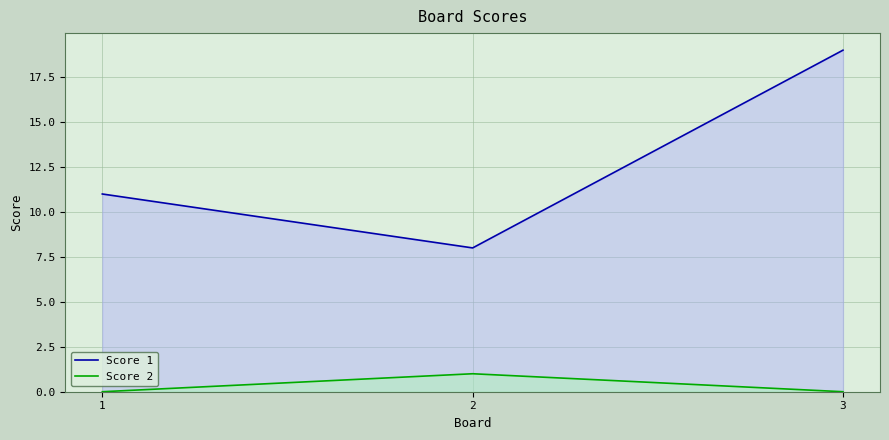

At which label is Score 2 closest to 0?

1